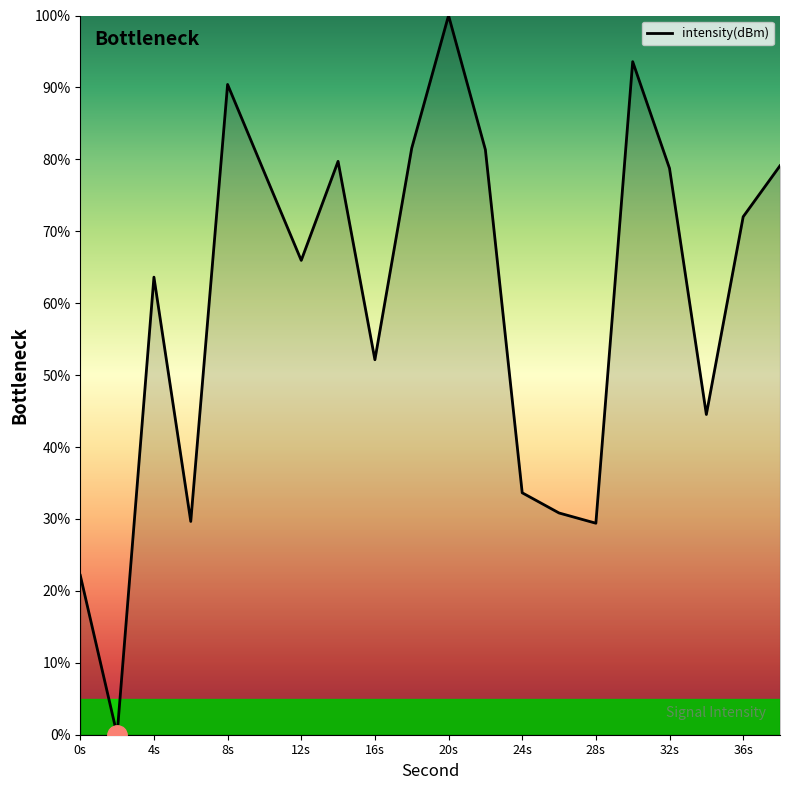

What is the maximum value shown in the chart?

100.0